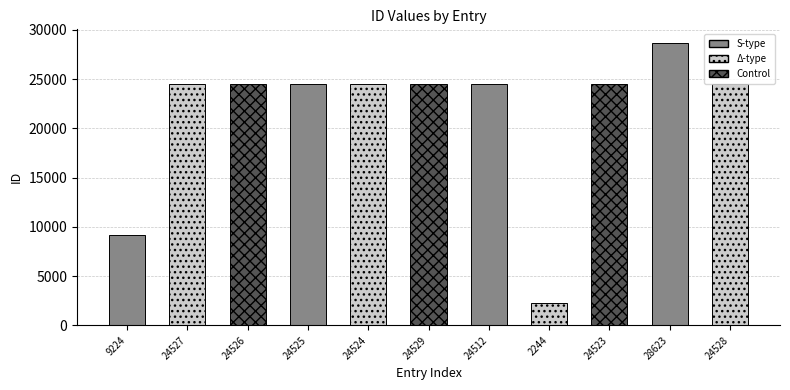

Which category has the highest value across all series?

28623